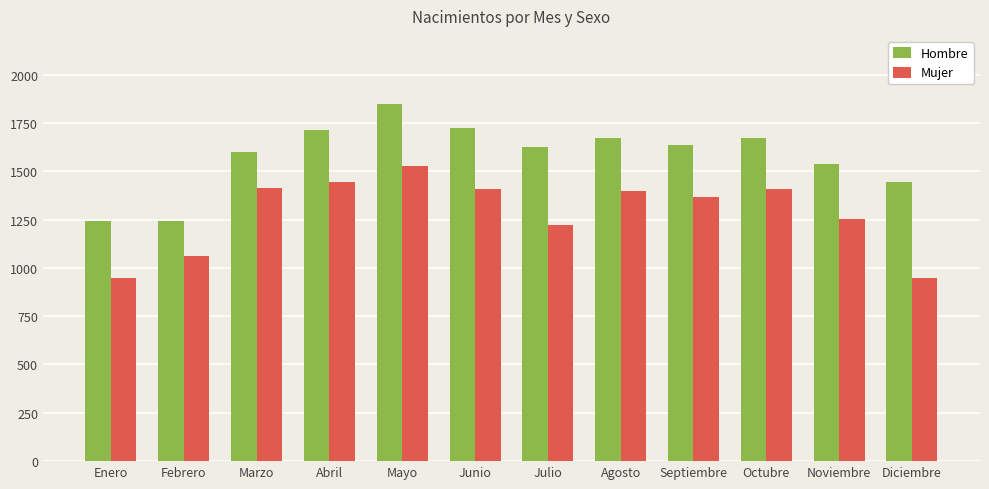

Rank the series at Marzo from highest to lowest value.

Hombre, Mujer